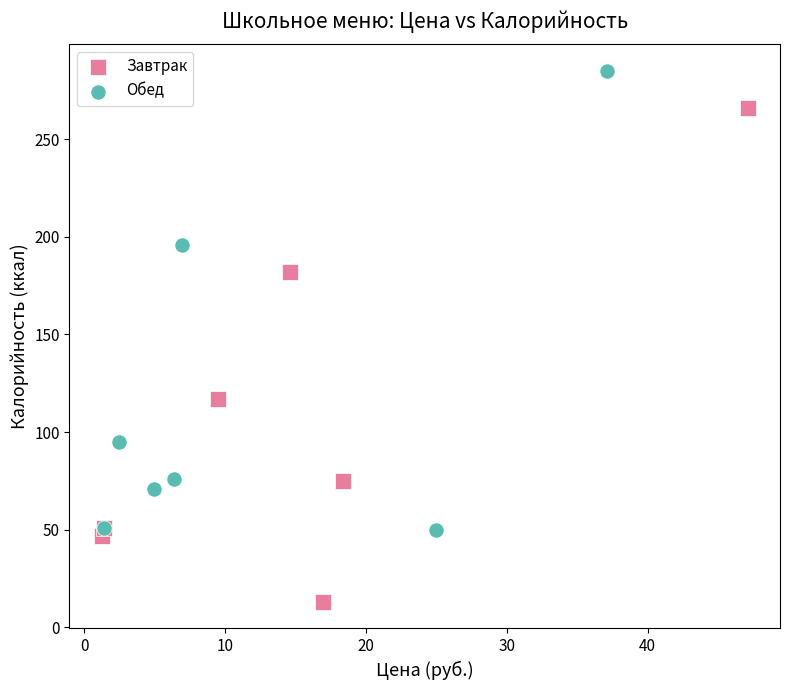

Which series reaches the minimum Y coordinate?

Завтрак